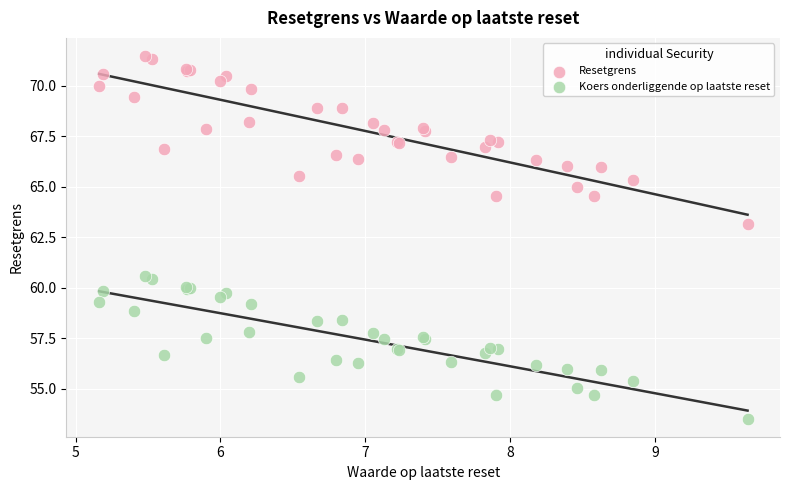

Which series reaches the maximum Y coordinate?

Resetgrens